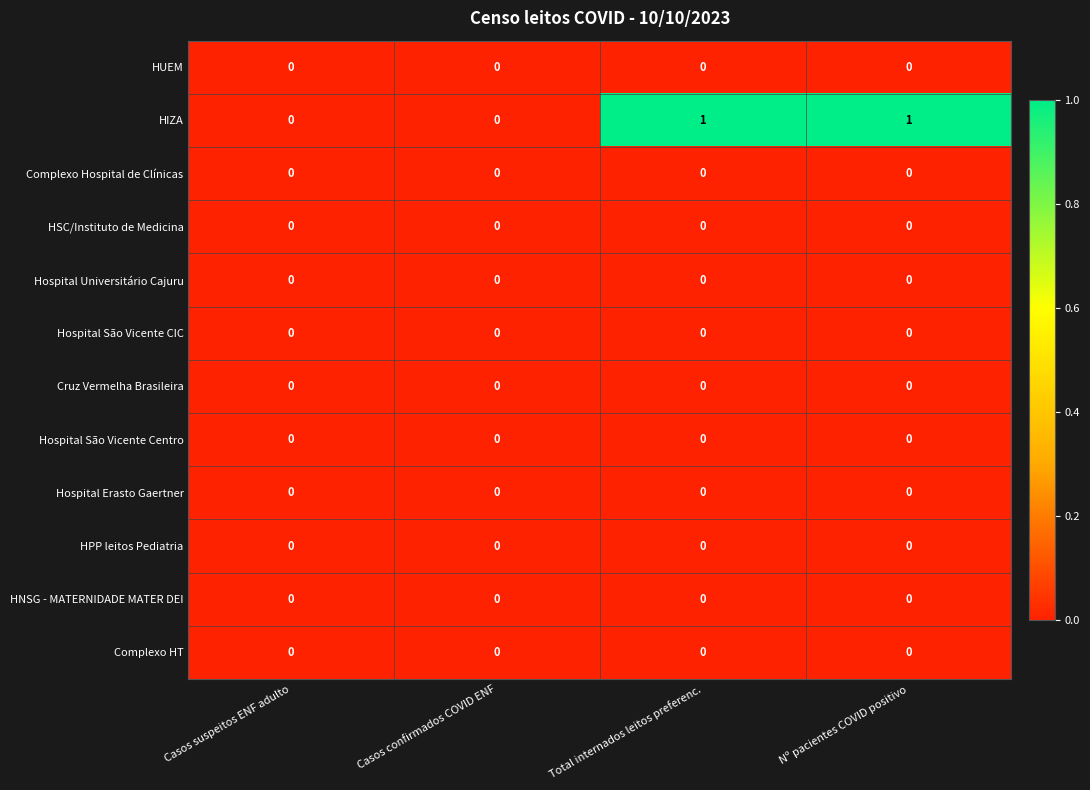

Which series has the widest spread of values?

HIZA